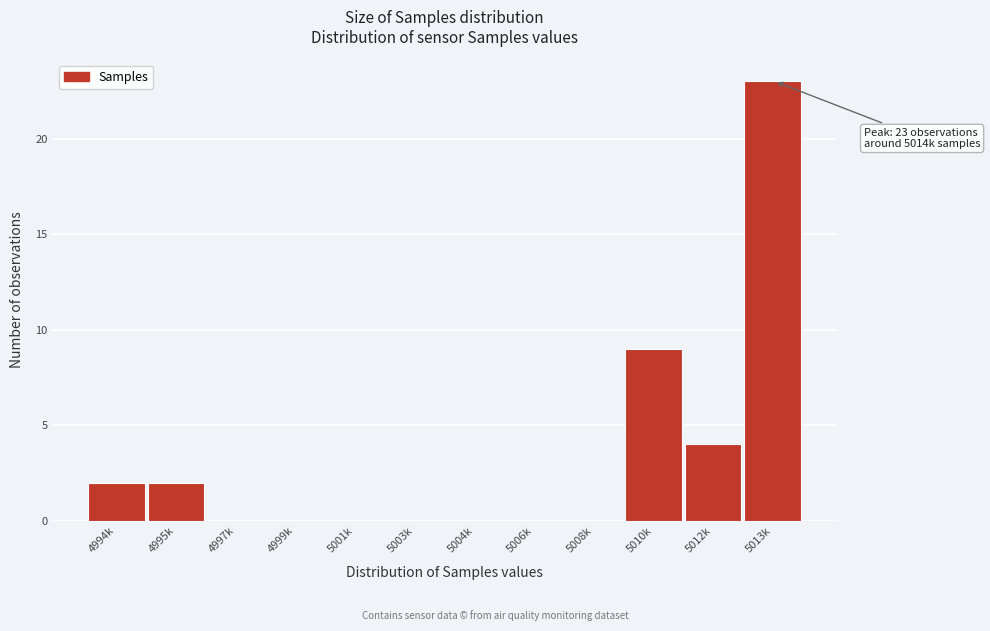

Reading left to right, transcribe all the data shown in this chart.

4994k=2	4995k=2	4997k=0	4999k=0	5001k=0	5003k=0	5004k=0	5006k=0	5008k=0	5010k=9	5012k=4	5013k=23